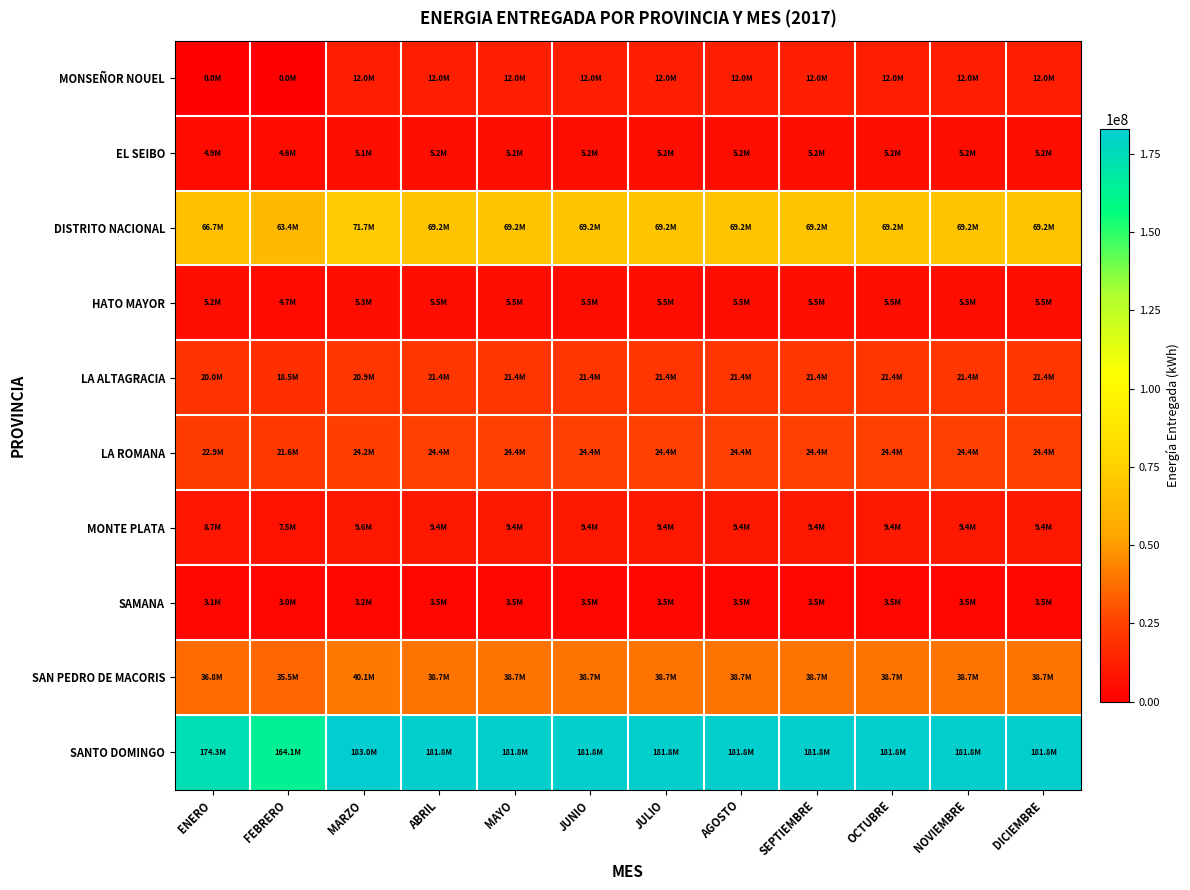

Reading left to right, transcribe all the data shown in this chart.

MONSEÑOR NOUEL: ENERO=0.0	FEBRERO=0.0	MARZO=11966868.8	ABRIL=11967384.2	MAYO=11967384.2	JUNIO=11967384.2	JULIO=11967384.2	AGOSTO=11967384.2	SEPTIEMBRE=11967384.2	OCTUBRE=11967384.2	NOVIEMBRE=11967384.2	DICIEMBRE=11967384.2
EL SEIBO: ENERO=4900165.4	FEBRERO=4590617.4	MARZO=5093697.9	ABRIL=5204360.0	MAYO=5204360.0	JUNIO=5204360.0	JULIO=5204360.0	AGOSTO=5204360.0	SEPTIEMBRE=5204360.0	OCTUBRE=5204360.0	NOVIEMBRE=5204360.0	DICIEMBRE=5204360.0
DISTRITO NACIONAL: ENERO=66684574.7	FEBRERO=63364775.9	MARZO=71723670.0	ABRIL=69236193.1	MAYO=69236193.1	JUNIO=69236193.1	JULIO=69236193.1	AGOSTO=69236193.1	SEPTIEMBRE=69236193.1	OCTUBRE=69236193.1	NOVIEMBRE=69236193.1	DICIEMBRE=69236193.1
HATO MAYOR: ENERO=5179208.2	FEBRERO=4720981.9	MARZO=5331682.6	ABRIL=5476815.4	MAYO=5476815.4	JUNIO=5476815.4	JULIO=5476815.4	AGOSTO=5476815.4	SEPTIEMBRE=5476815.4	OCTUBRE=5476815.4	NOVIEMBRE=5476815.4	DICIEMBRE=5476815.4
LA ALTAGRACIA: ENERO=19982012.4	FEBRERO=18514895.5	MARZO=20935478.0	ABRIL=21438867.9	MAYO=21438867.9	JUNIO=21438867.9	JULIO=21438867.9	AGOSTO=21438867.9	SEPTIEMBRE=21438867.9	OCTUBRE=21438867.9	NOVIEMBRE=21438867.9	DICIEMBRE=21438867.9
LA ROMANA: ENERO=22908858.5	FEBRERO=21564911.0	MARZO=24234019.3	ABRIL=24416682.9	MAYO=24416682.9	JUNIO=24416682.9	JULIO=24416682.9	AGOSTO=24416682.9	SEPTIEMBRE=24416682.9	OCTUBRE=24416682.9	NOVIEMBRE=24416682.9	DICIEMBRE=24416682.9
MONTE PLATA: ENERO=8669036.8	FEBRERO=7457867.3	MARZO=9645451.7	ABRIL=9404405.0	MAYO=9404405.0	JUNIO=9404405.0	JULIO=9404405.0	AGOSTO=9404405.0	SEPTIEMBRE=9404405.0	OCTUBRE=9404405.0	NOVIEMBRE=9404405.0	DICIEMBRE=9404405.0
SAMANA: ENERO=3050840.9	FEBRERO=3007605.4	MARZO=3182753.8	ABRIL=3510757.5	MAYO=3510757.5	JUNIO=3510757.5	JULIO=3510757.5	AGOSTO=3510757.5	SEPTIEMBRE=3510757.5	OCTUBRE=3510757.5	NOVIEMBRE=3510757.5	DICIEMBRE=3510757.5
SAN PEDRO DE MACORIS: ENERO=36776705.8	FEBRERO=35498962.2	MARZO=40097117.2	ABRIL=38719183.5	MAYO=38719183.5	JUNIO=38719183.5	JULIO=38719183.5	AGOSTO=38719183.5	SEPTIEMBRE=38719183.5	OCTUBRE=38719183.5	NOVIEMBRE=38719183.5	DICIEMBRE=38719183.5
SANTO DOMINGO: ENERO=174256593.8	FEBRERO=164122790.5	MARZO=183001930.7	ABRIL=181805406.8	MAYO=181805406.8	JUNIO=181805406.8	JULIO=181805406.8	AGOSTO=181805406.8	SEPTIEMBRE=181805406.8	OCTUBRE=181805406.8	NOVIEMBRE=181805406.8	DICIEMBRE=181805406.8